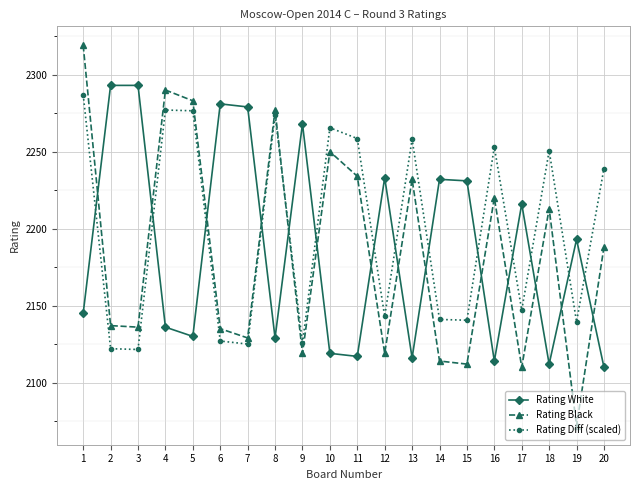

List the series in order of their peak value, highest first.

Rating Black, Rating White, Rating Diff (scaled)